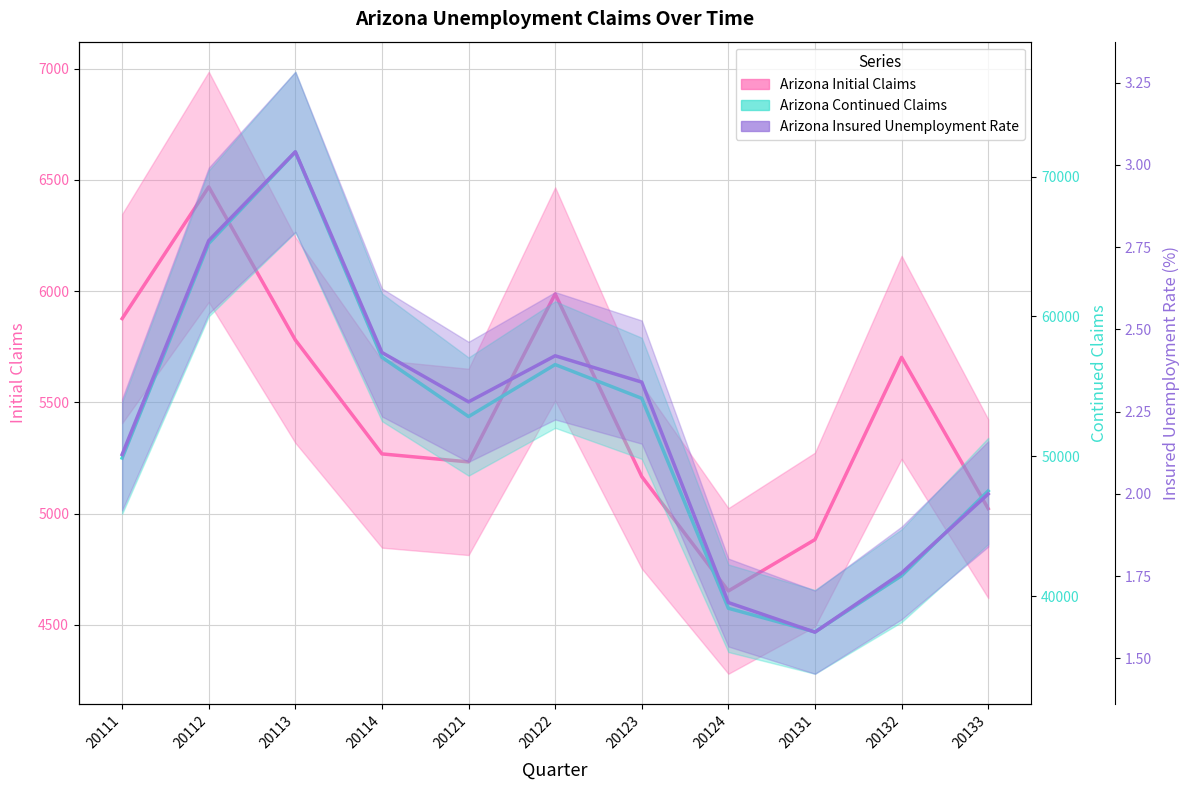

How many values in the Arizona Continued Claims series are below 52840?

5